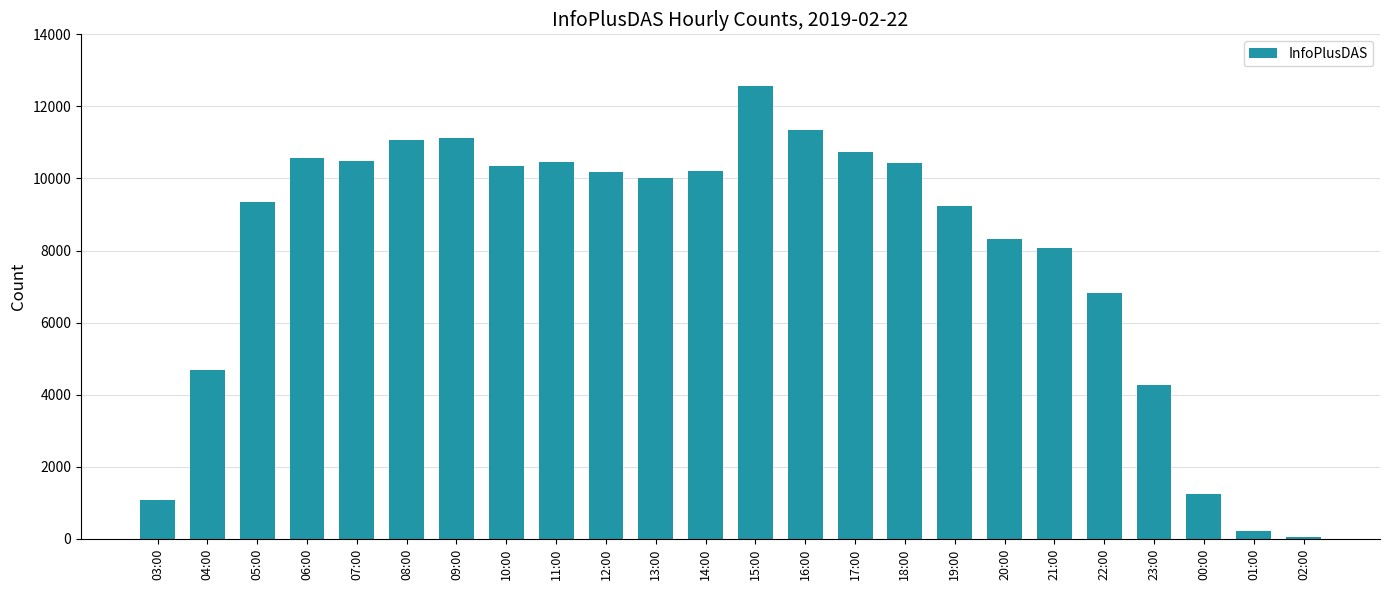

What is the change in value from 03:00 to 22:00?

+5728